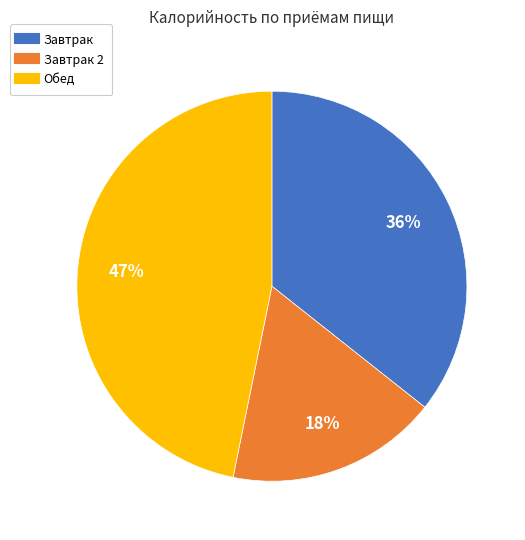

To the nearest percent, what is the difference between the largest and smallest slice percentages?

29%